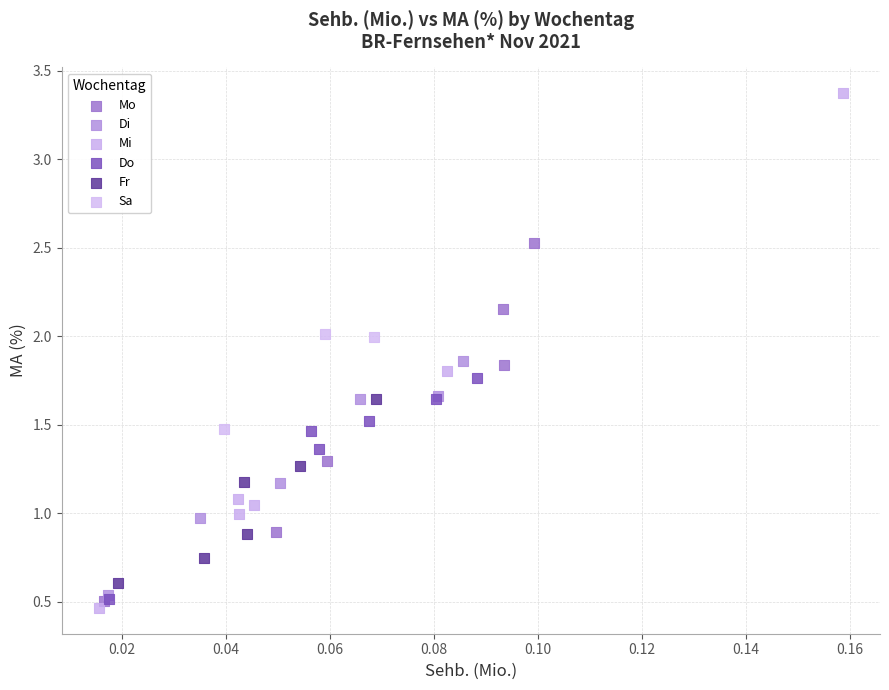

Which series has the widest spread of Y values?

Mi